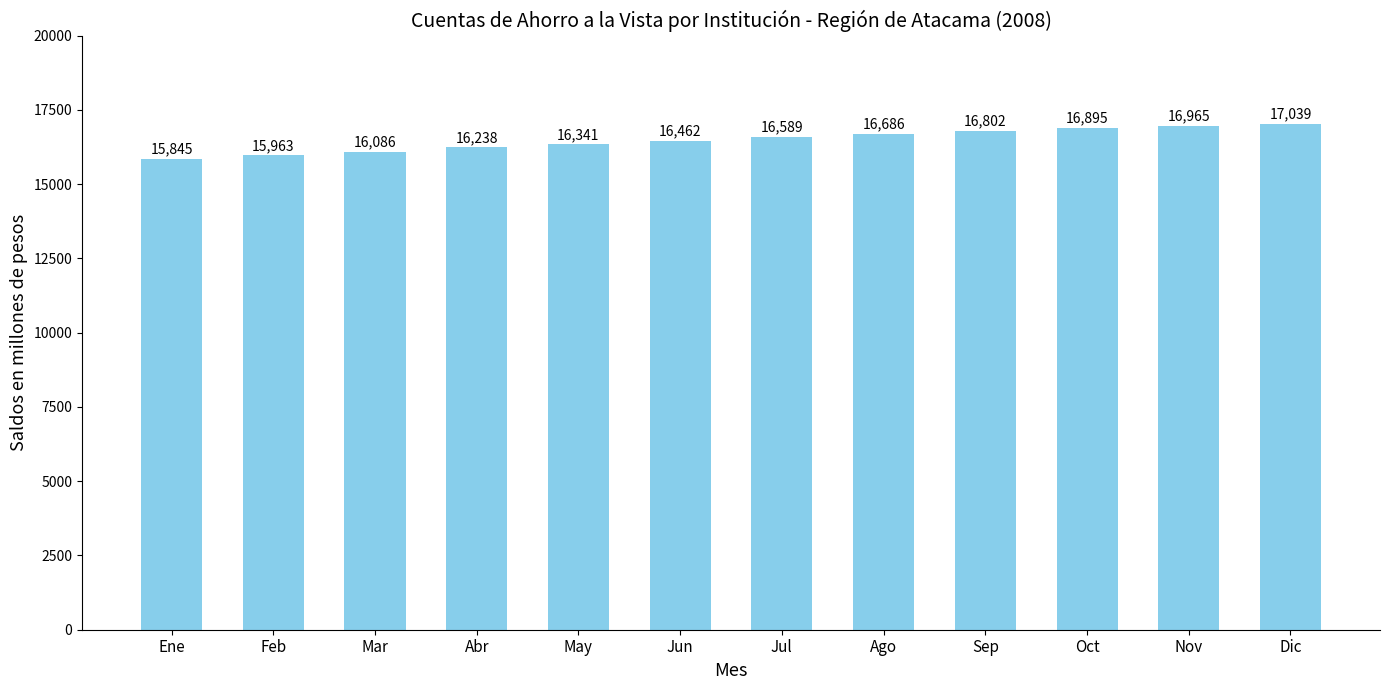

Reading left to right, extract all data points from this chart.

Ene=15845	Feb=15963	Mar=16086	Abr=16238	May=16341	Jun=16462	Jul=16589	Ago=16686	Sep=16802	Oct=16895	Nov=16965	Dic=17039